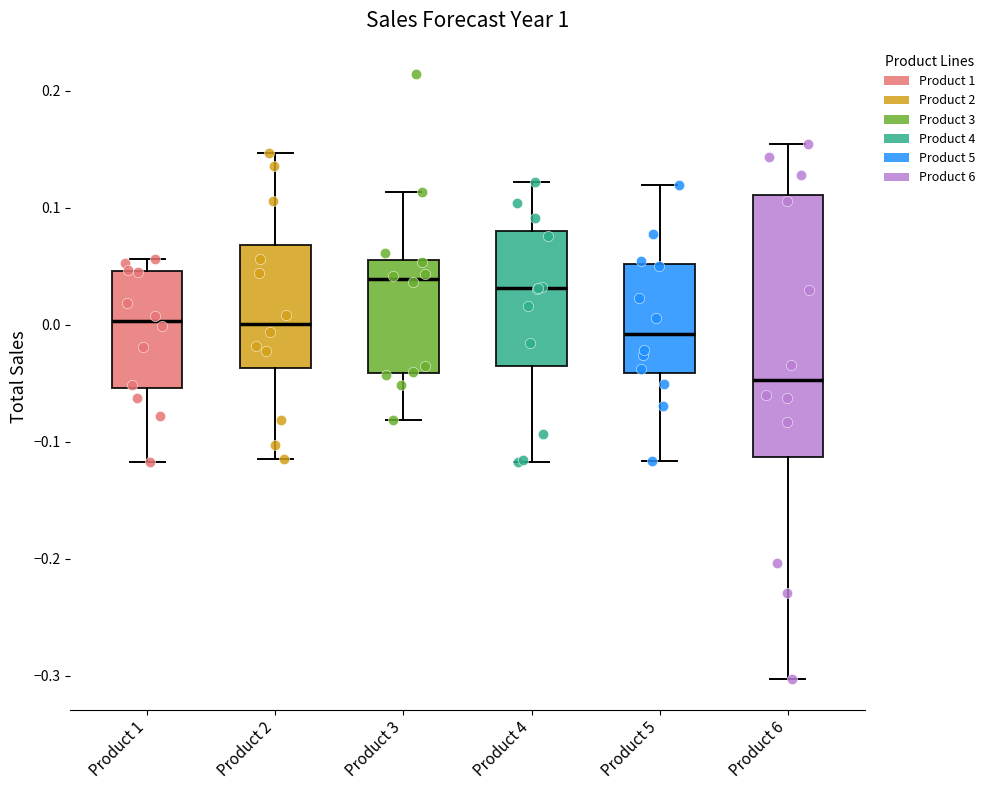

Which box is the tallest, from its lower edge to its upper edge?

Product 6